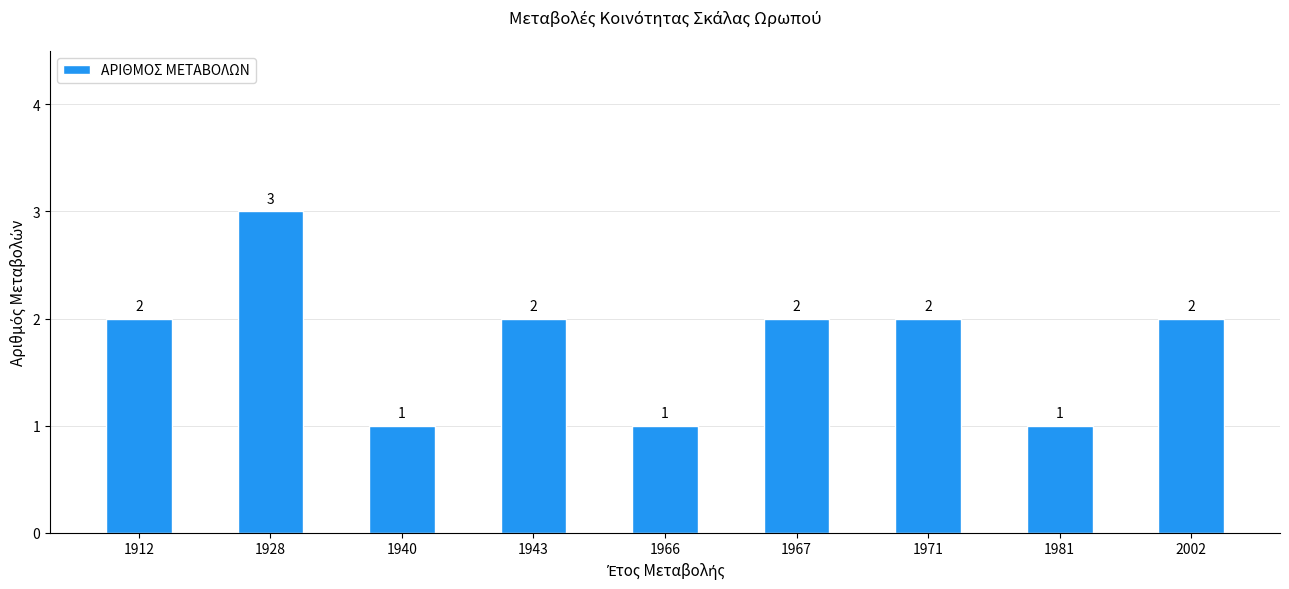

What is the maximum value shown in the chart?

3